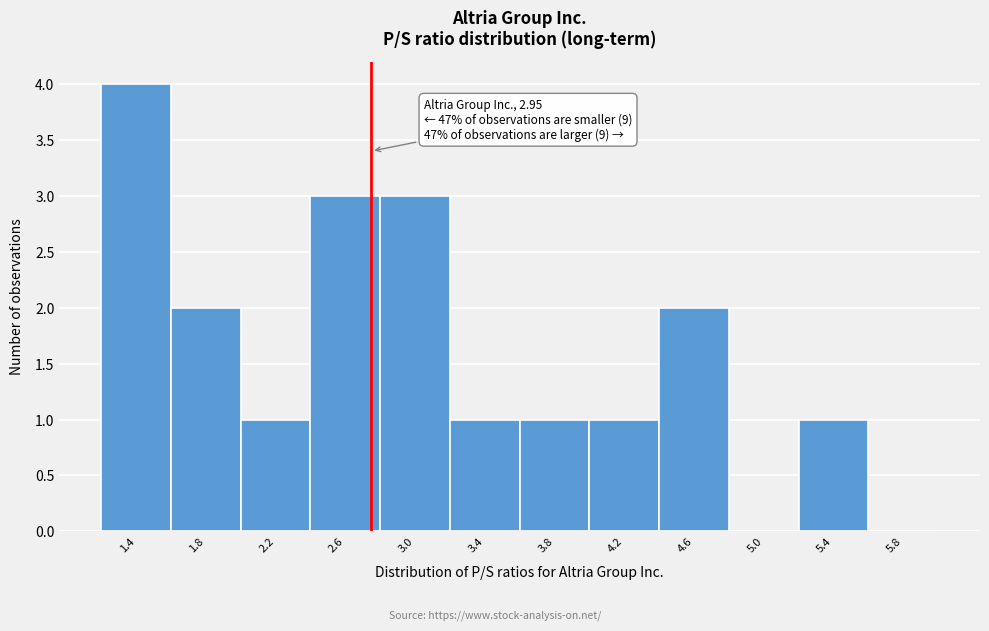

Reading right to left, list all the values displayed in this chart.

5.8=0	5.4=1	5.0=0	4.6=2	4.2=1	3.8=1	3.4=1	3.0=3	2.6=3	2.2=1	1.8=2	1.4=4